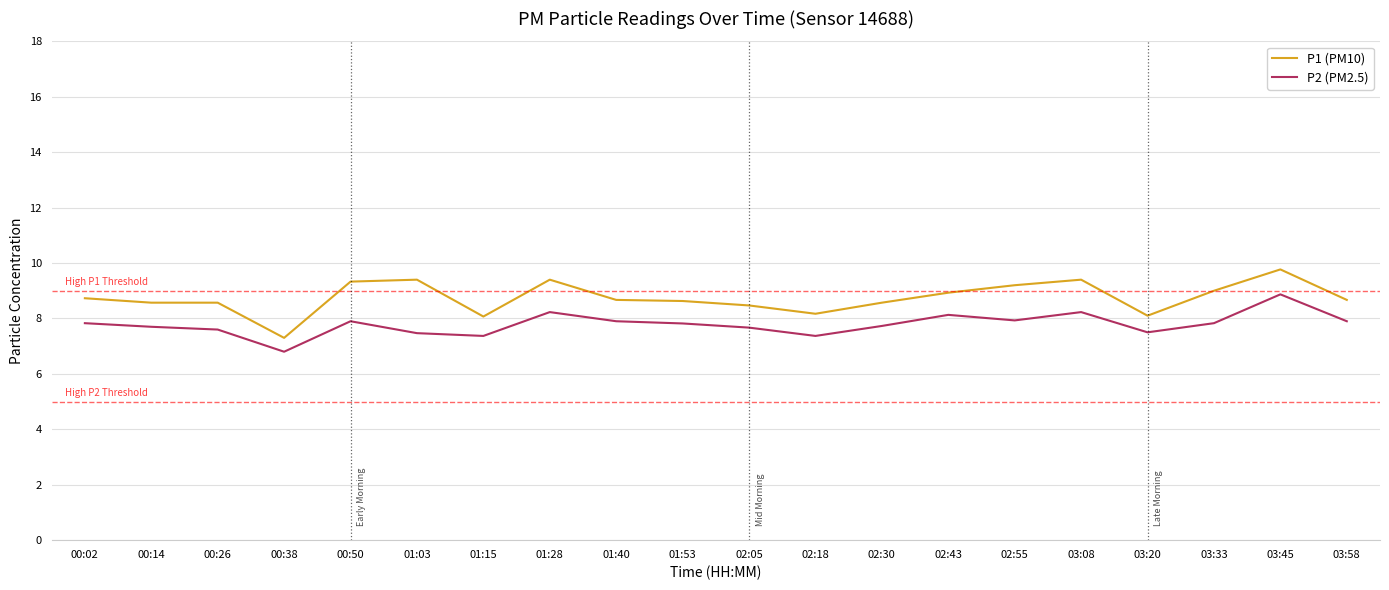

Is it true that P1 (PM10) equals 9.0 at 03:33?

True